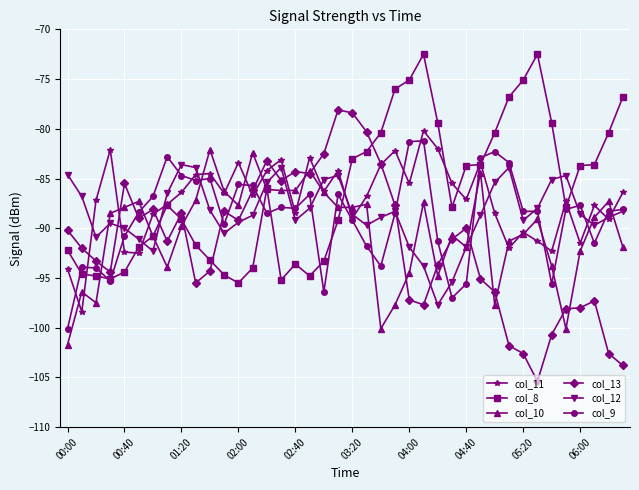

What is the minimum value shown in the chart?

-105.4